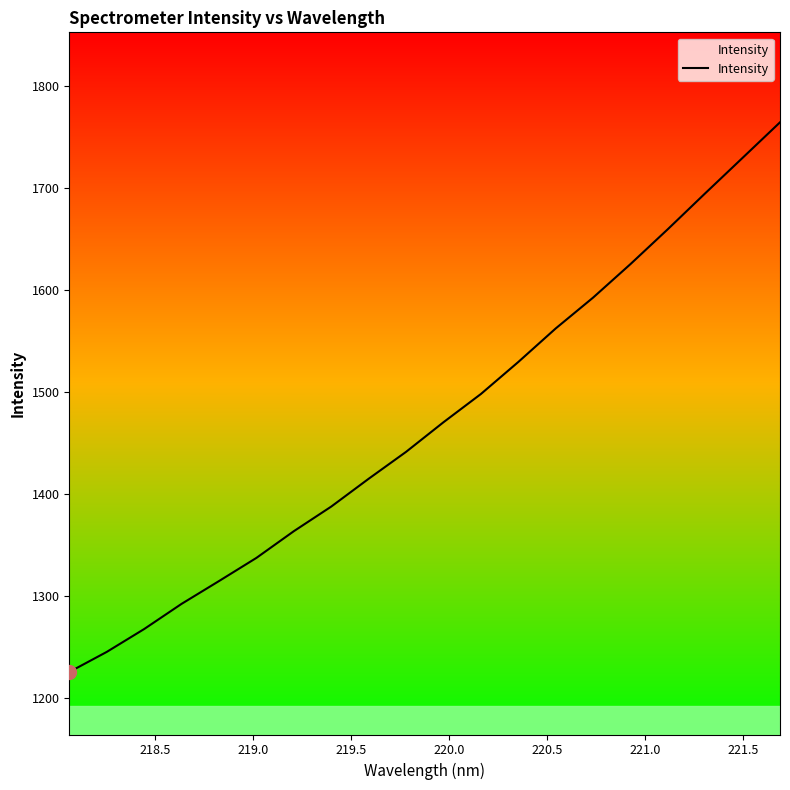

What is the greatest value displayed?

1764.5